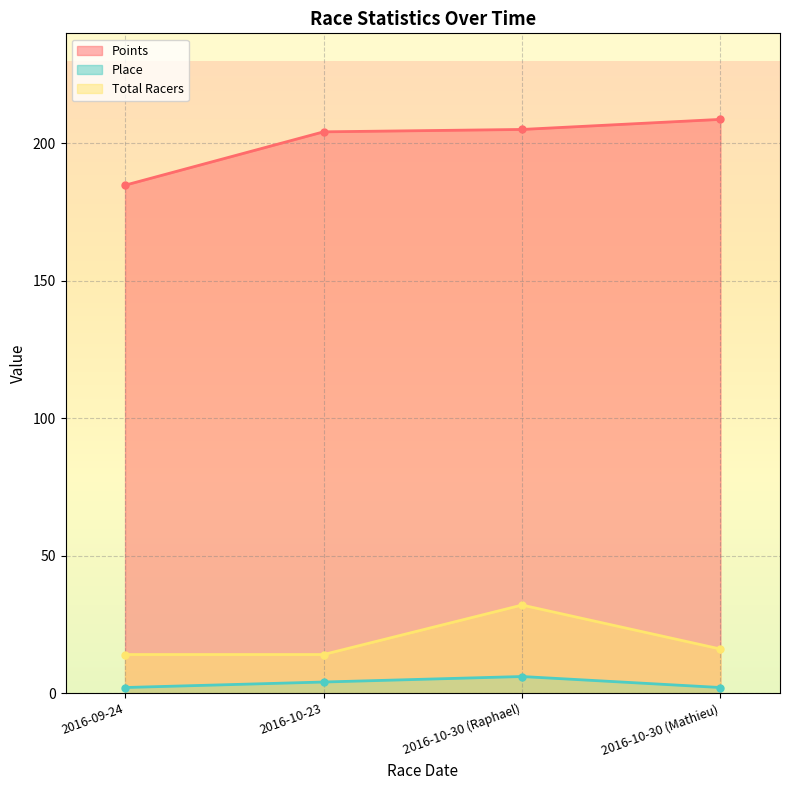

True or false: Place and Total Racers intersect in this chart.

False